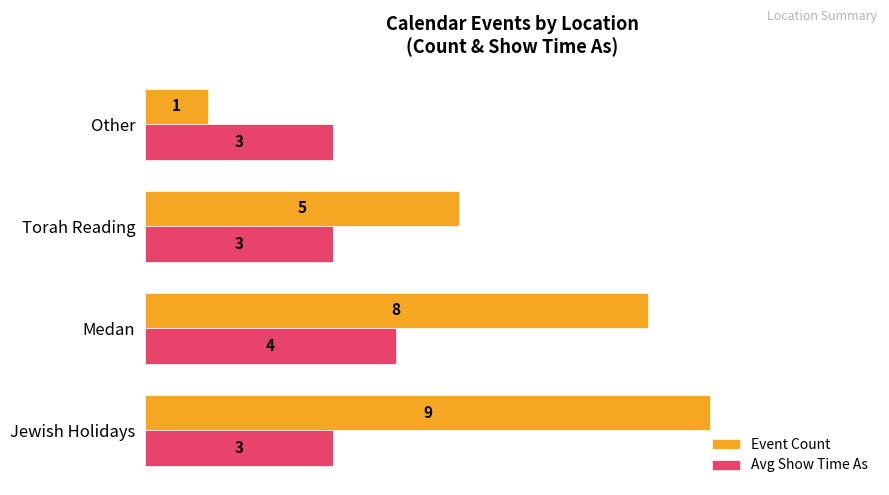

The Event Count series shows 8 at Medan. True or false?

True